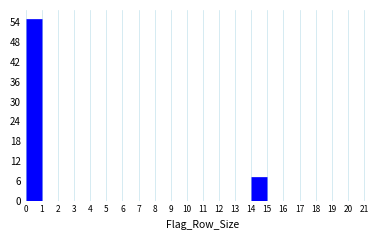

What is the height of the bar covering 0 to 1 on the x-axis? The values are not printed on the chart, so give them approximately, as read against the axis.

55